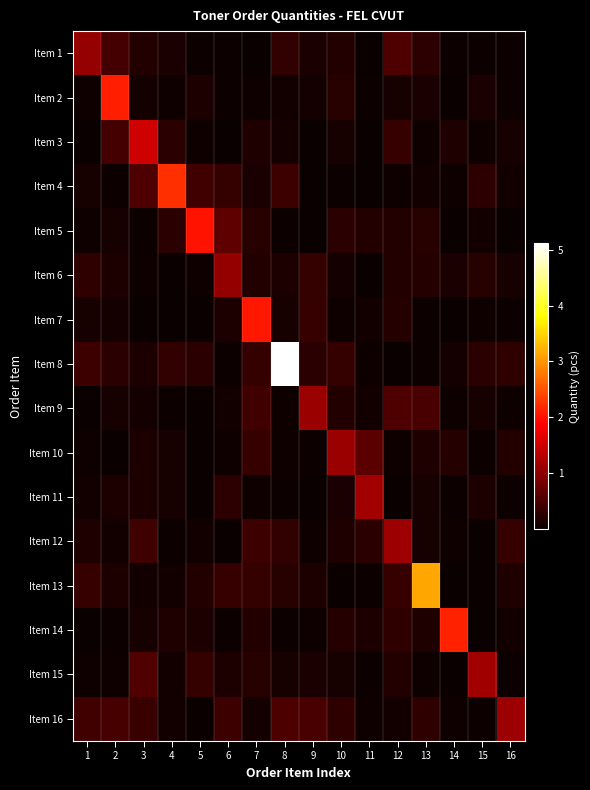

What is the maximum value shown in the chart?

5.1